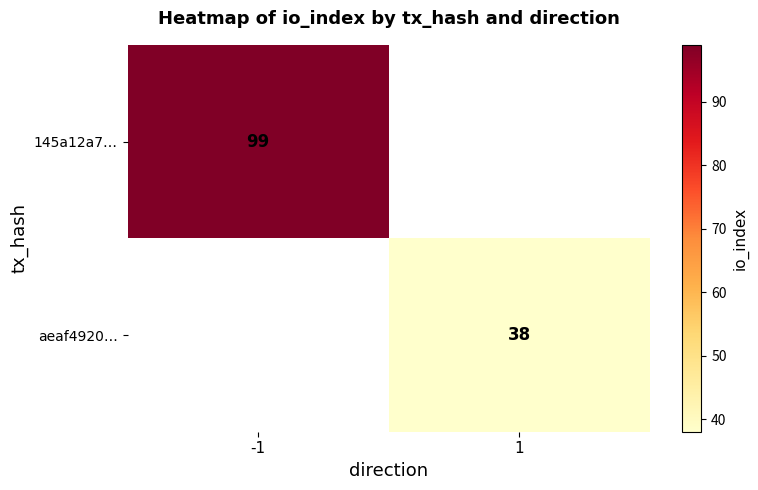

The aeaf4920… series shows 38 at 1. True or false?

True